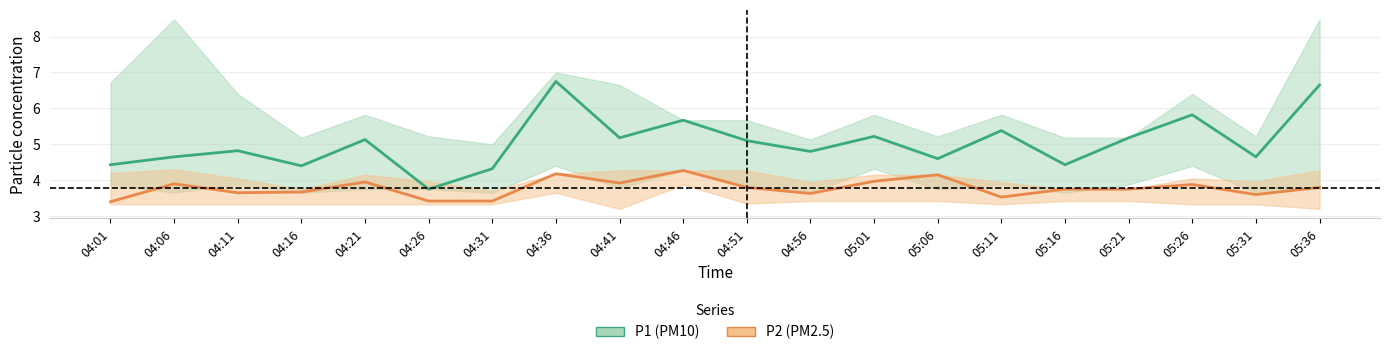

How many interior local valleys does the P2 series have?

5